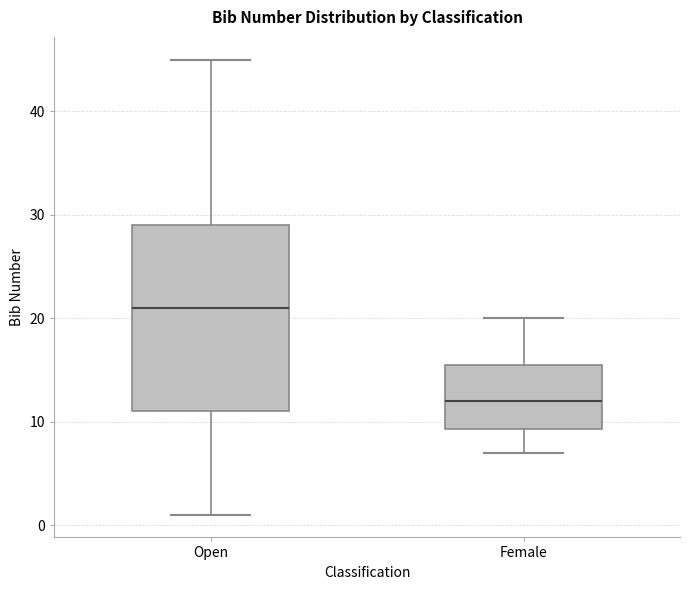

Where does the lower whisker of the box for Open end on the y-axis? The values are not printed on the chart, so give them approximately, as read against the axis.

1